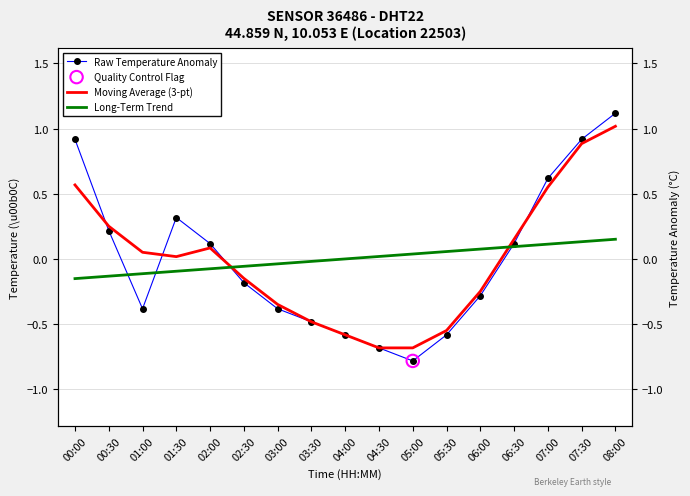

At how many categories does at least one series exceed 0?

13